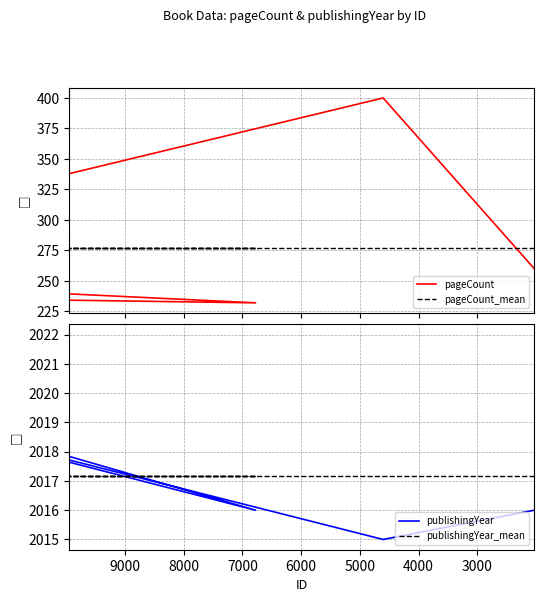

True or false: pageCount_mean has more than 1 interior local peaks.

False